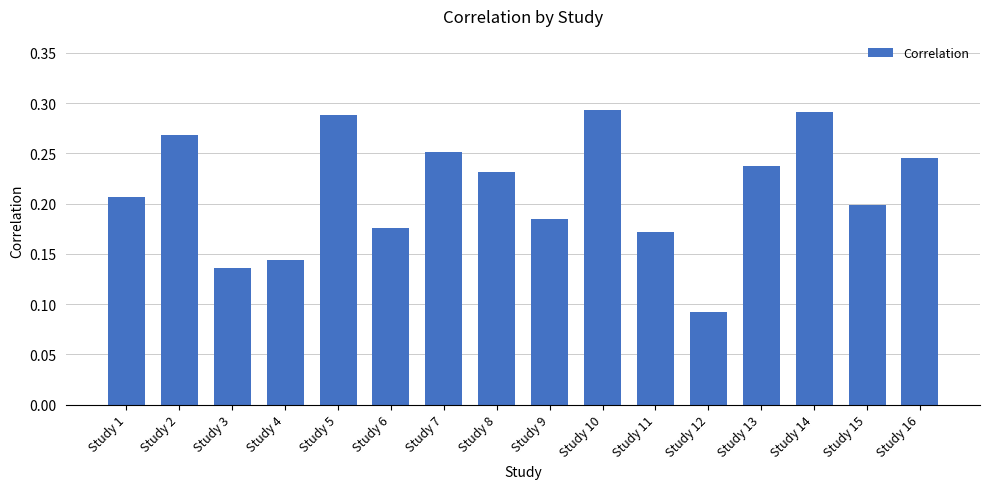

Between Study 13 and Study 15, which is larger?

Study 13